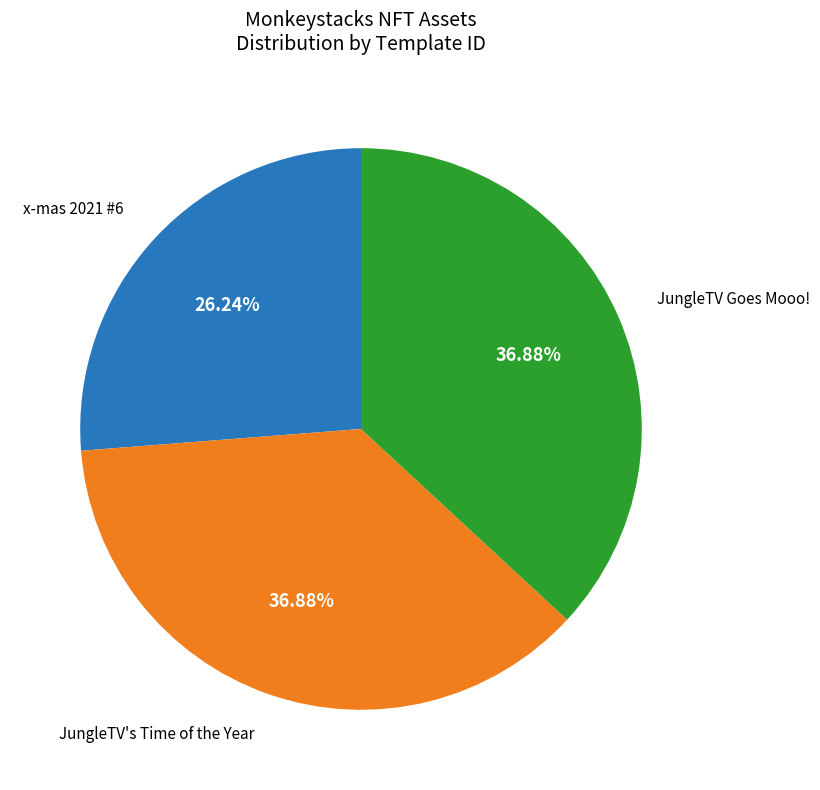

The x-mas 2021 #6 slice represents 14% of the pie. True or false?

False